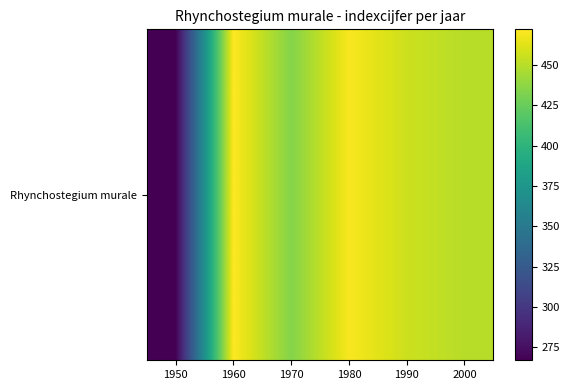

Read the value at 1990.

456